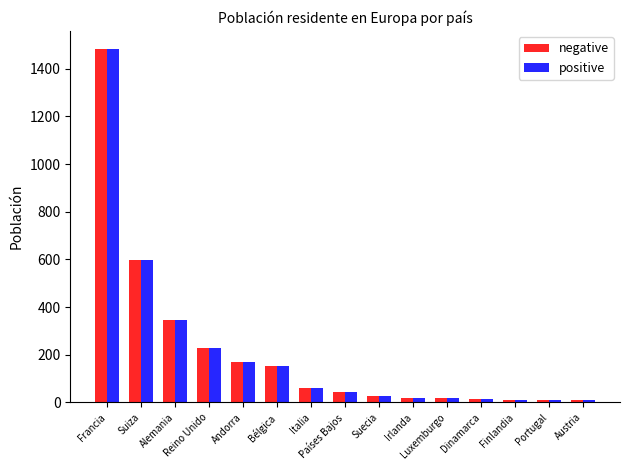

What is the difference between the maximum and minimum values in the negative series?

1475